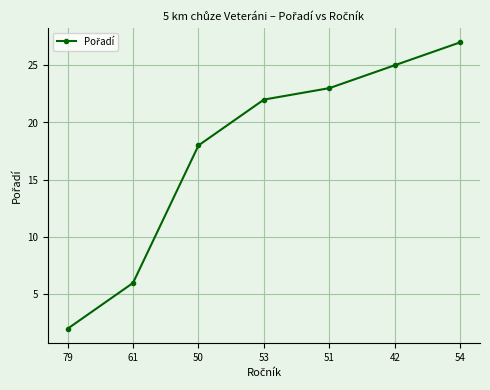

Which label corresponds to the largest value in the chart?

54